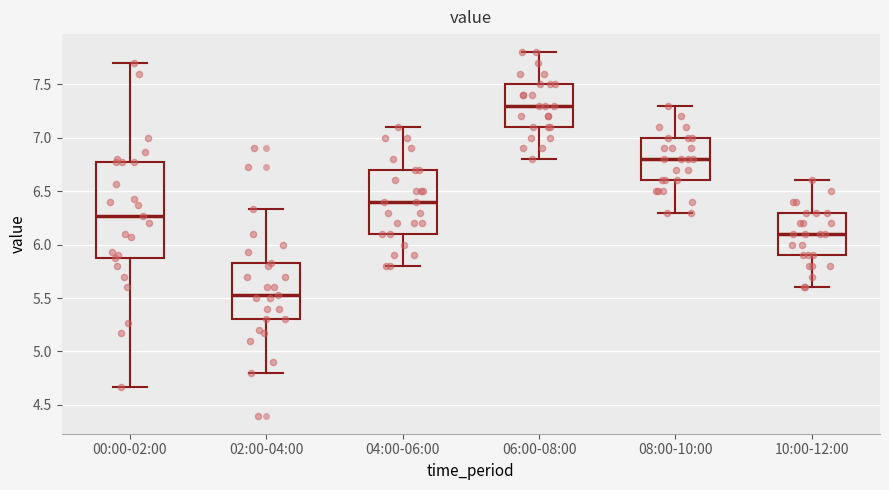

Comparing the boxes themselves (not the whiskers), which one is the tallest?

00:00-02:00